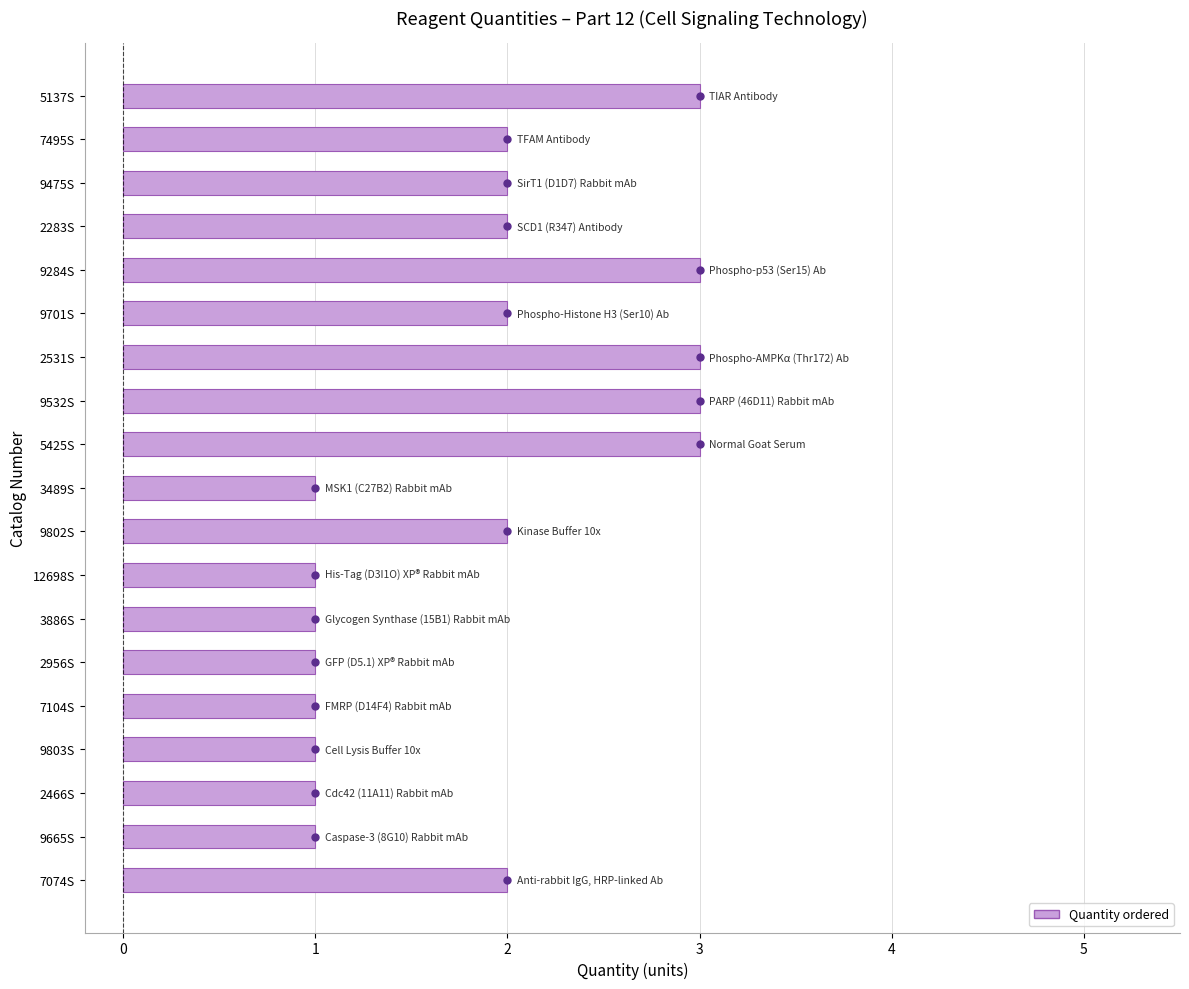

Reading bottom to top, transcribe all the data shown in this chart.

2	1	1	1	1	1	1	1	2	1	3	3	3	2	3	2	2	2	3